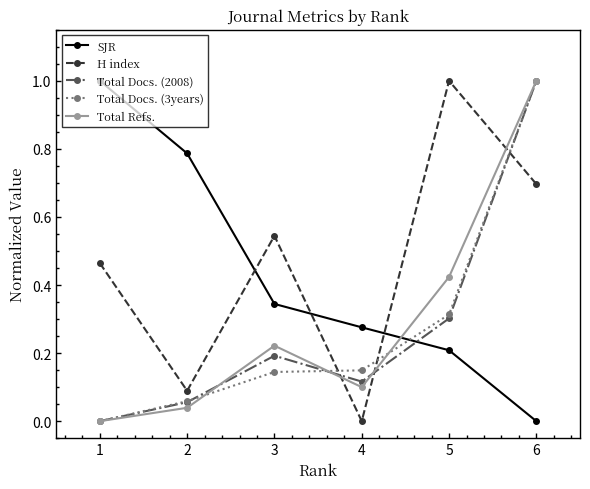

At which category is the sum across all series the highest?

6